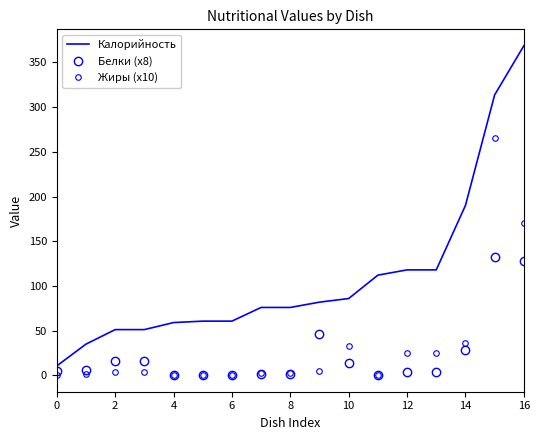

What is the average value of the Белки (x8) series?

23.9